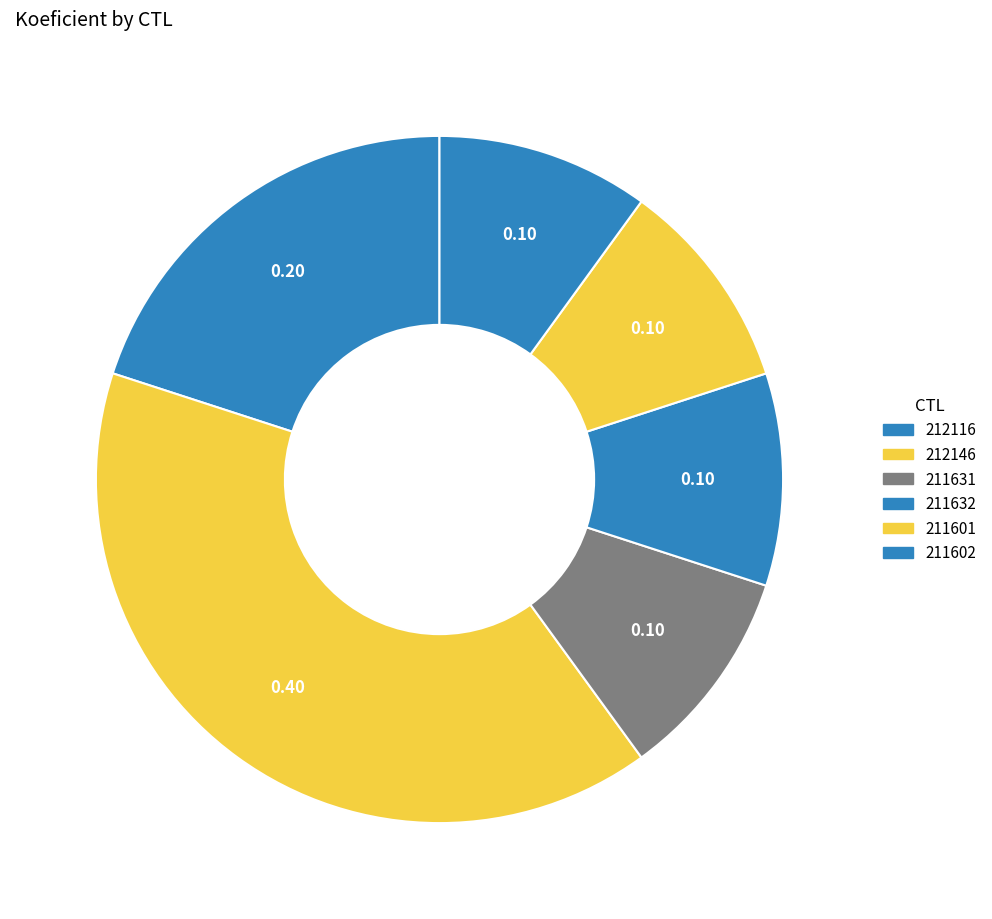

How many segments does this pie chart have?

6